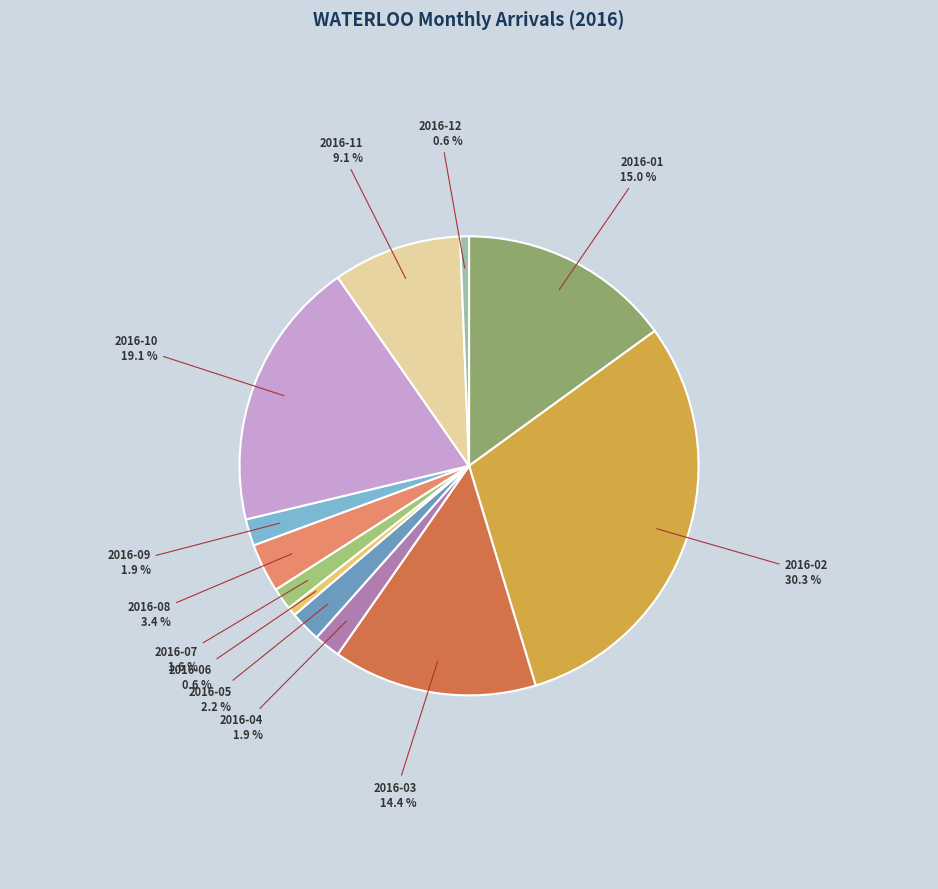

Combined, do 2016-07 and 2016-05 account for over 50%?

No